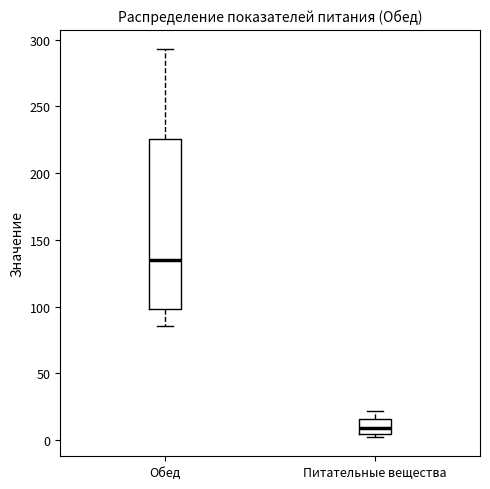

Reading left to right, read every box against the y-axis: the position of its median line, the range the box covers, and the ends of its whiskers. The values are not printed on the chart, so give them approximately, as read against the axis.

Обед: median 135, box 100 to 225, whiskers 85 to 295
Питательные вещества: median 10, box 5 to 15, whiskers 0 to 20